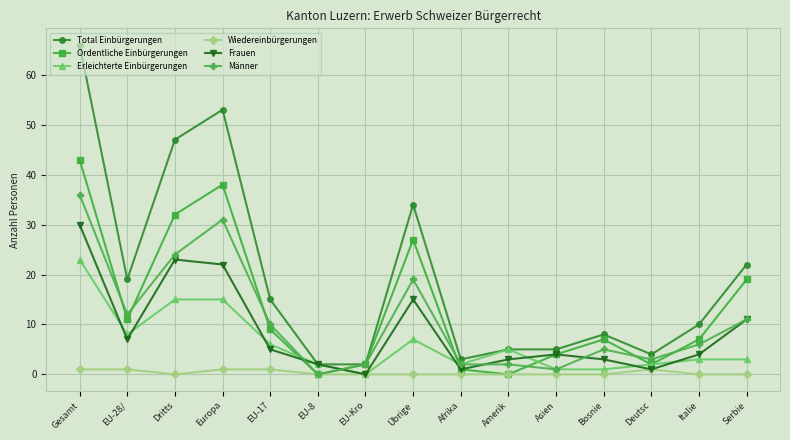

Where do Frauen and Ordentliche Einbürgerungen first cross each other?

EU-17 and EU-8